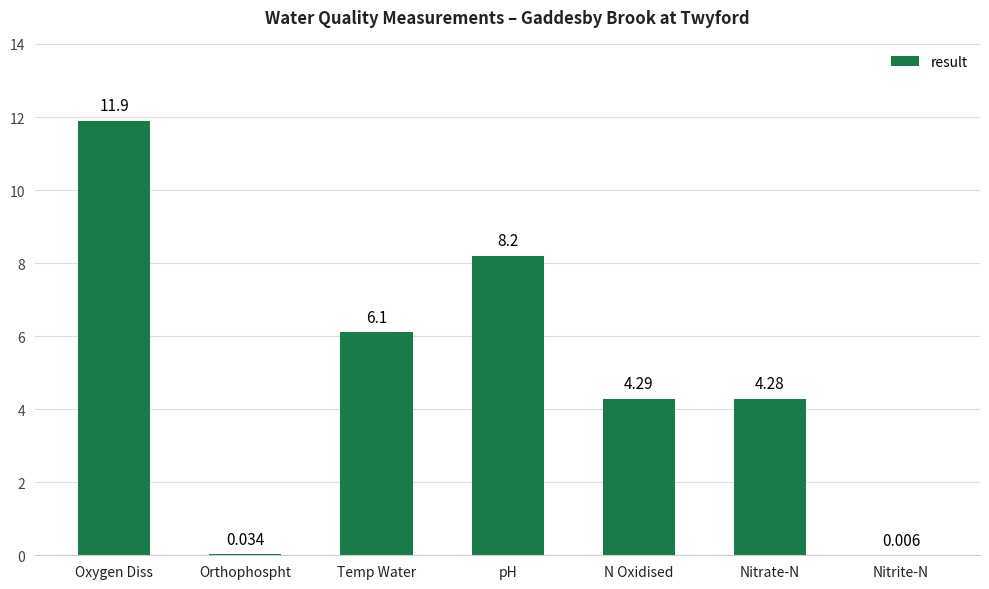

What is the sum of the values at Nitrite-N and N Oxidised?

4.3